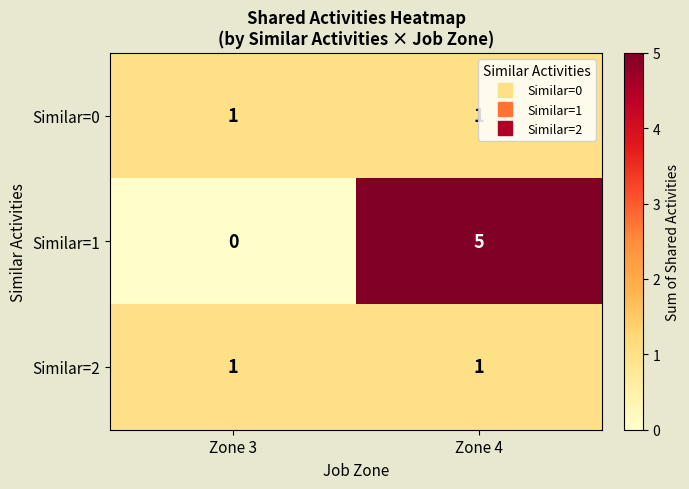

What is the maximum value shown in the chart?

5